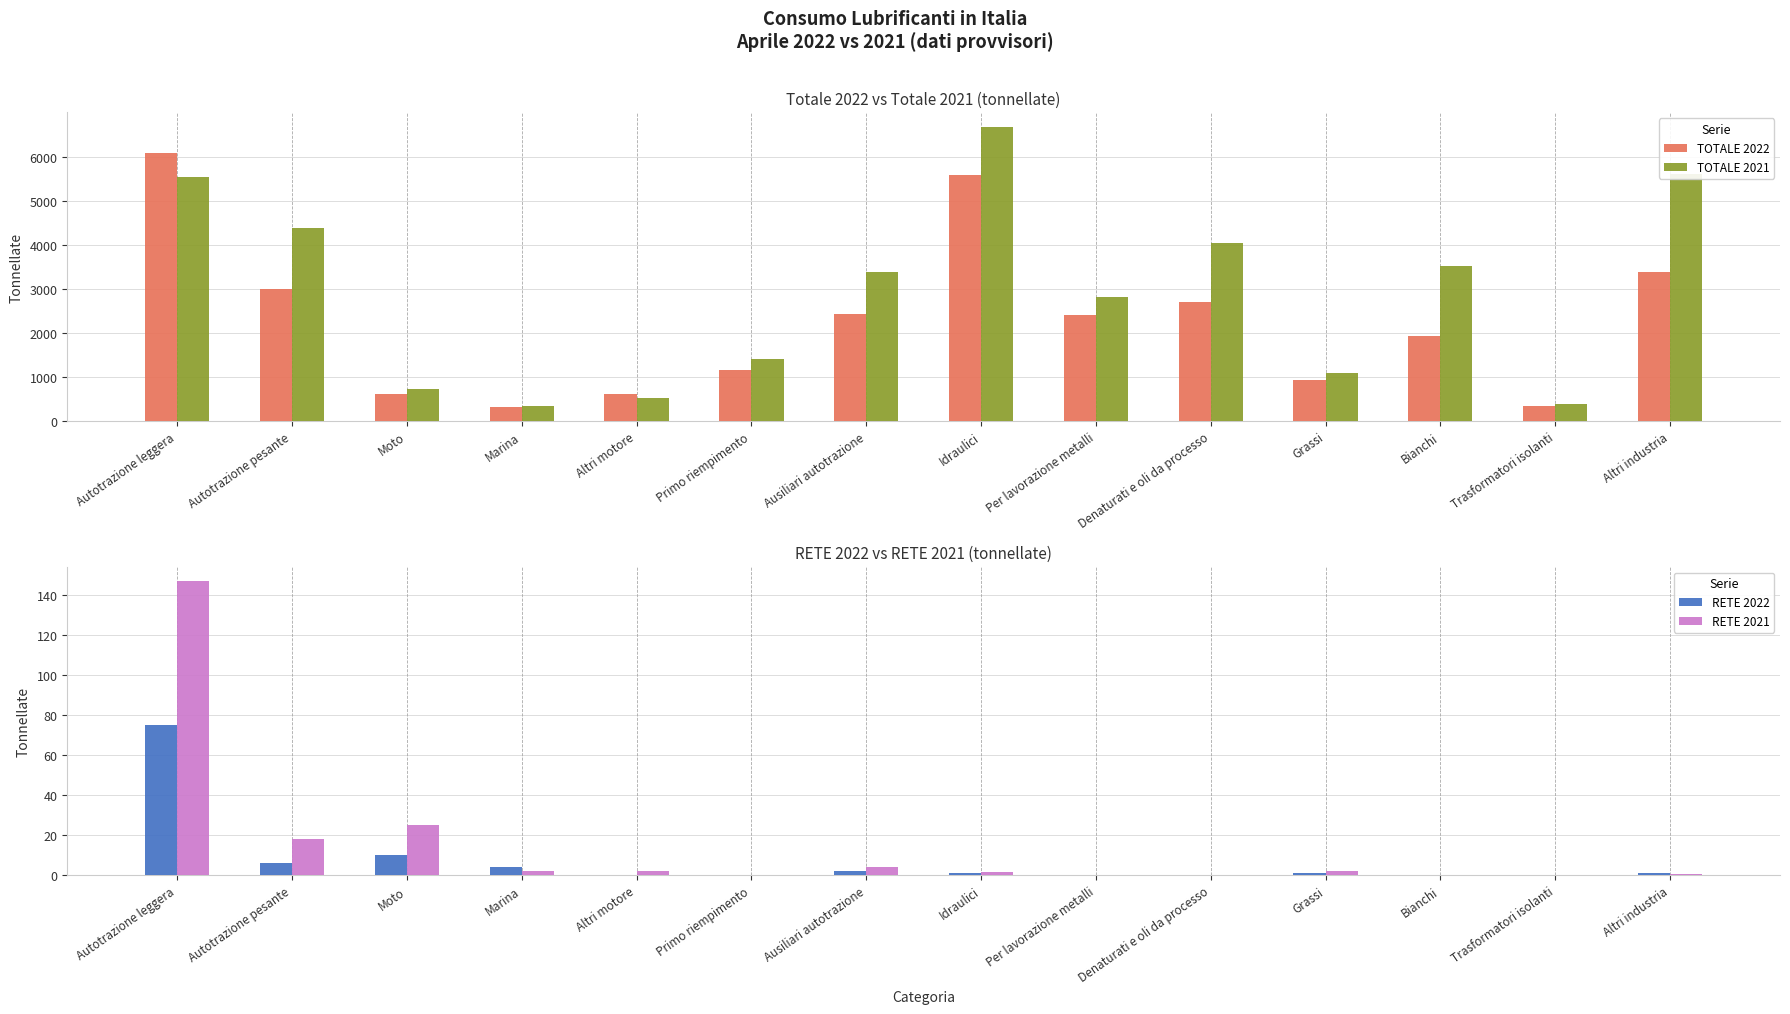

Where is TOTALE 2021 nearest to the value 3501?

Bianchi